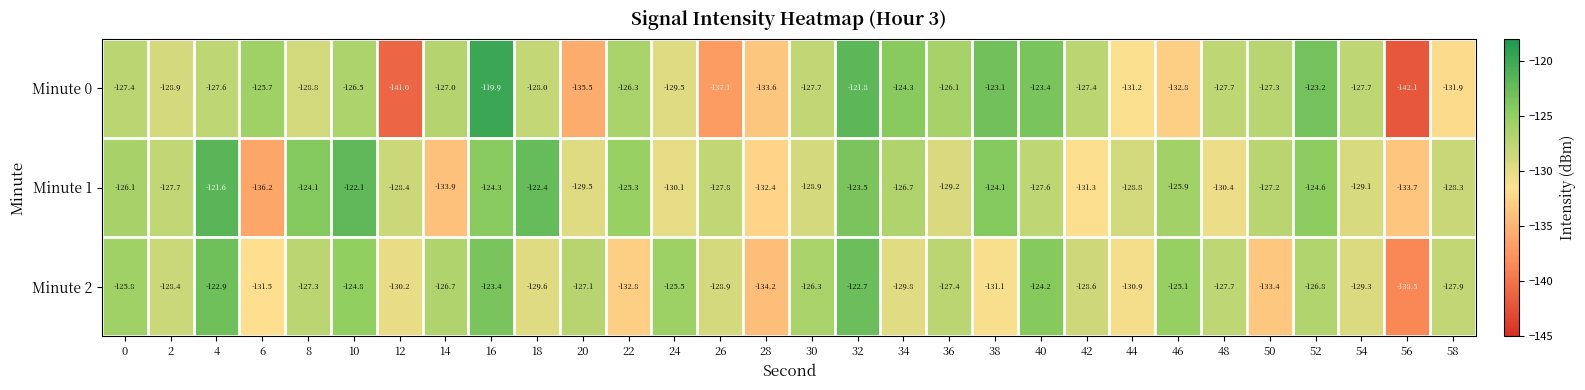

Which series changed the most between 8 and 48?

Minute 1